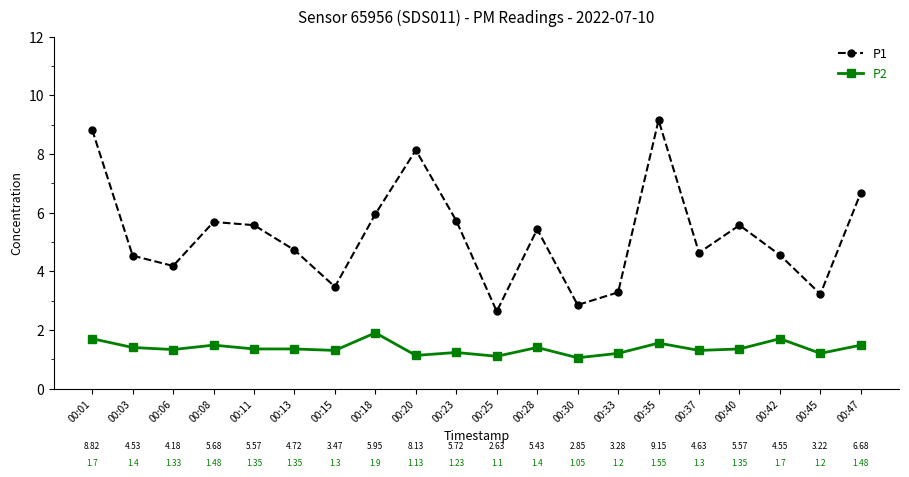

What is the highest value of the P2 series?

1.9